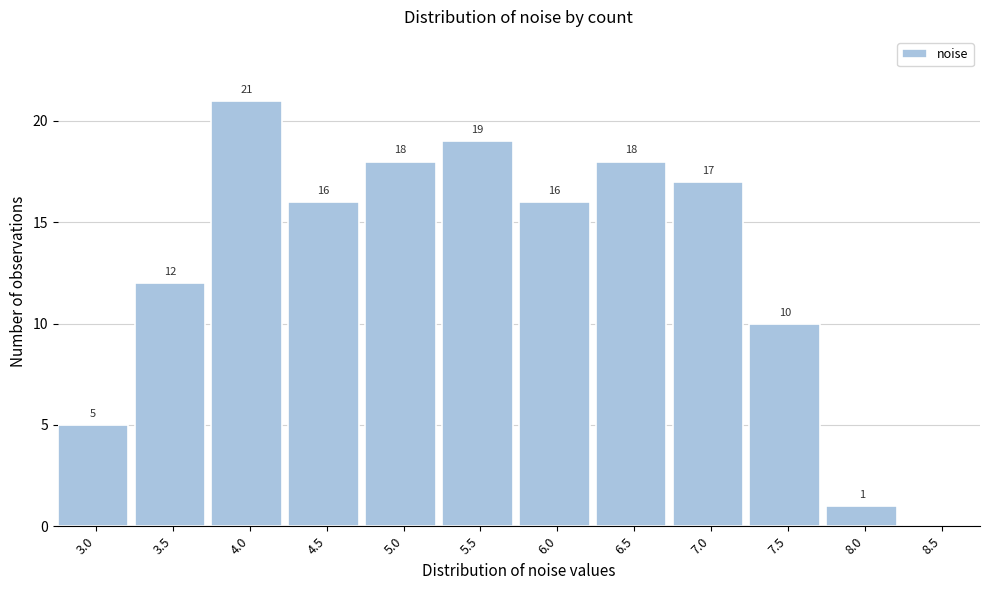

Reading left to right, transcribe all the data shown in this chart.

3.0=5	3.5=12	4.0=21	4.5=16	5.0=18	5.5=19	6.0=16	6.5=18	7.0=17	7.5=10	8.0=1	8.5=0